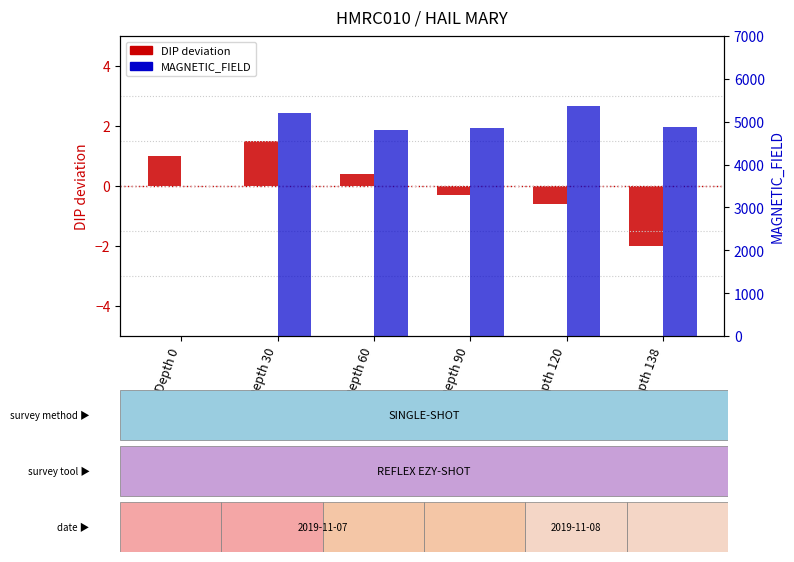

Is the value of MAGNETIC_FIELD at Depth 138 greater than the value of DIP at Depth 60?

Yes